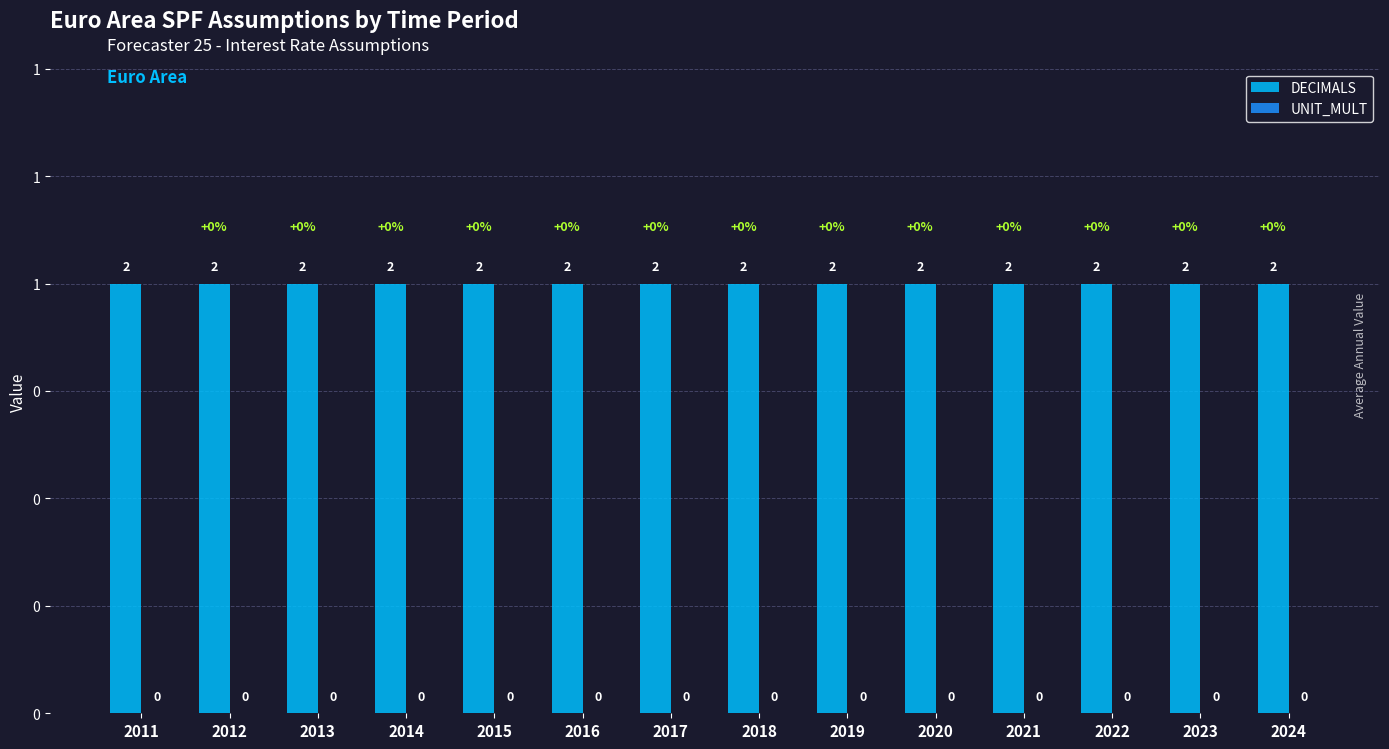

Between 2012 and 2015, which is larger?

2012